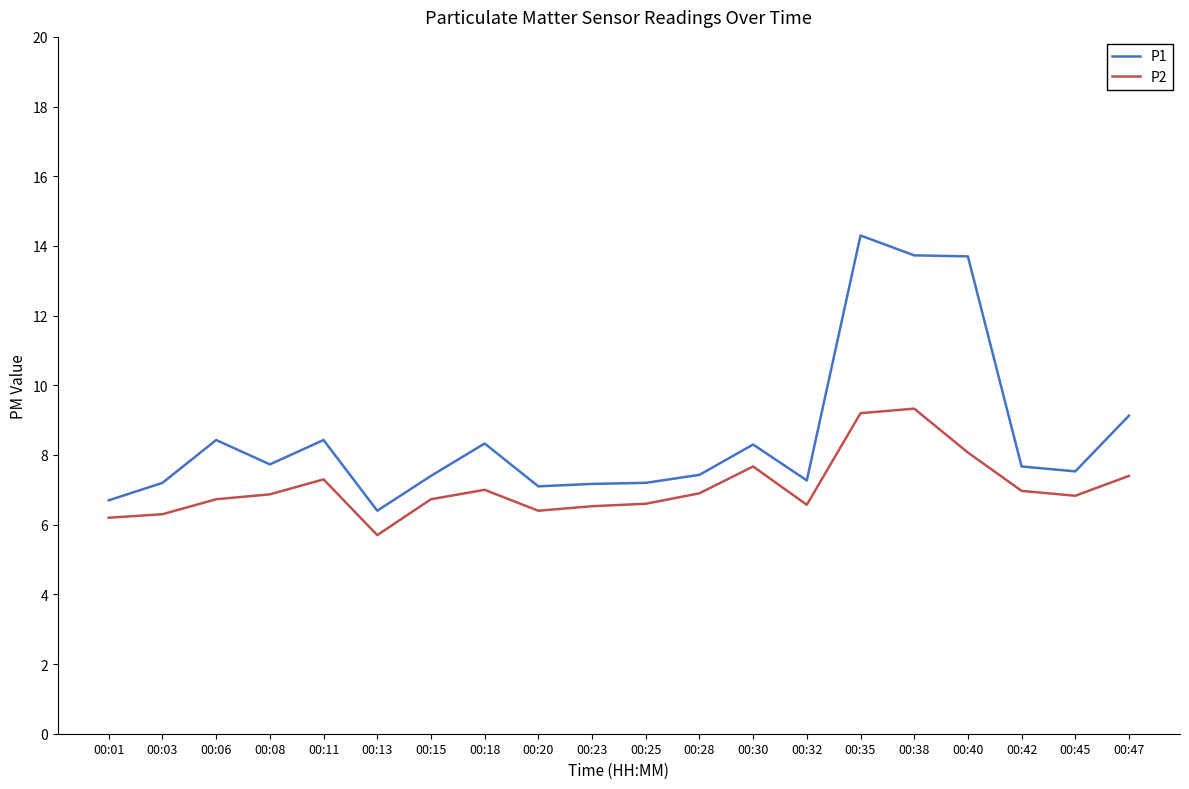

Rank the series at 00:25 from highest to lowest value.

P1, P2